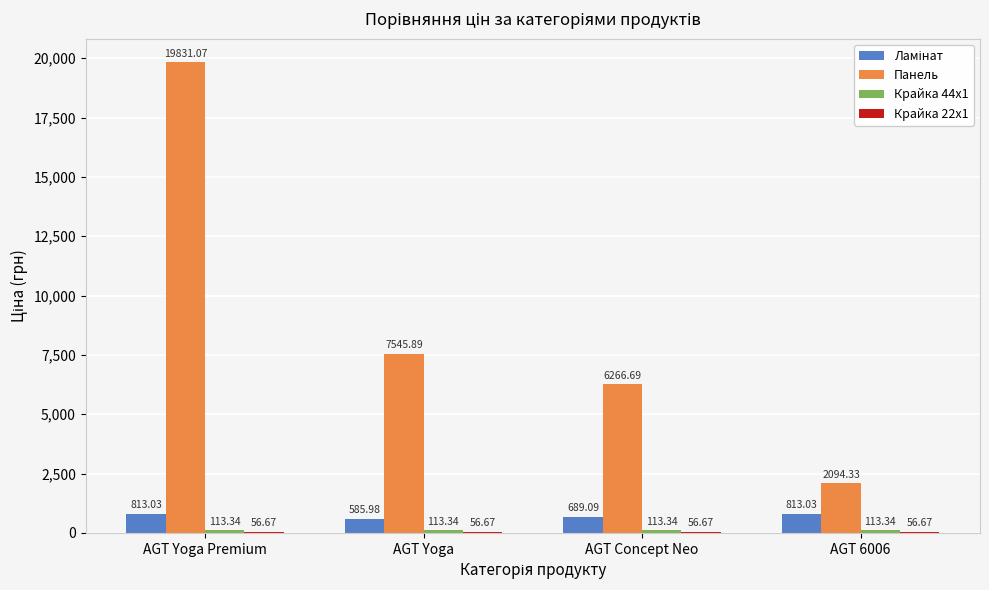

What is the sum of all Панель values?

35738.0